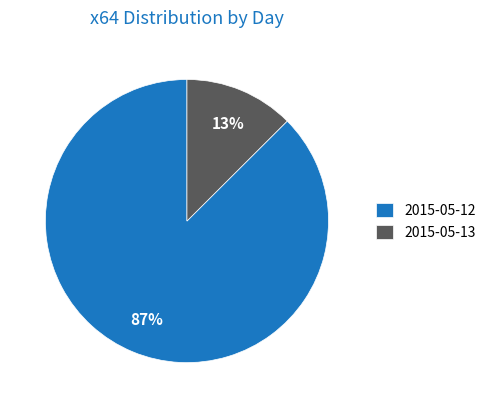

Is there a majority slice in this chart?

Yes